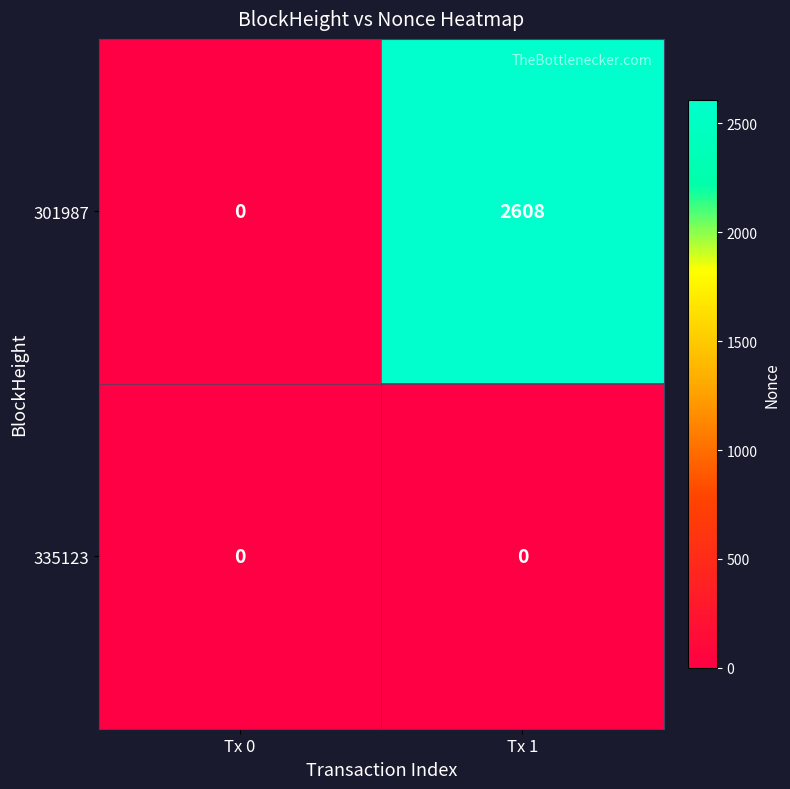

Where is 301987 nearest to the value 1304?

Tx 0